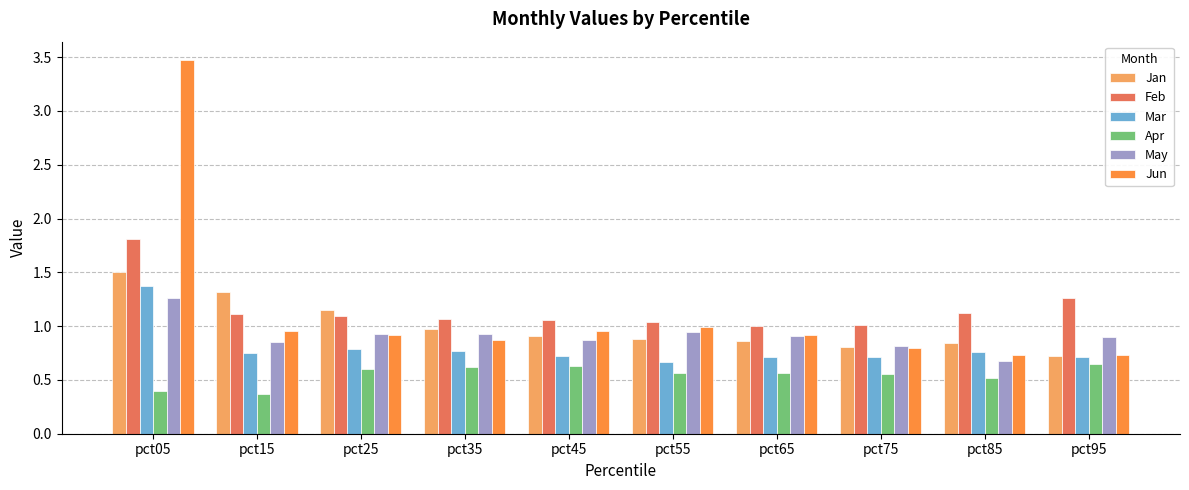

What is the sum of all Feb values?

11.6